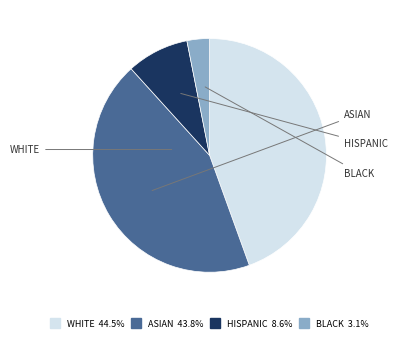

Is there a majority slice in this chart?

No